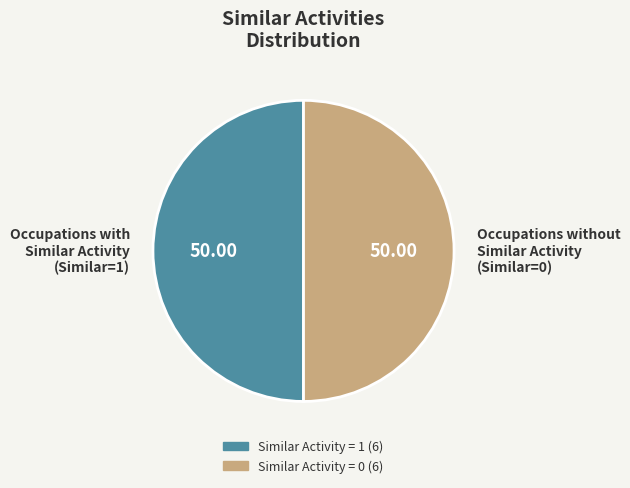

Approximately how many times larger is the value at Occupations without Similar Activity (Similar=0) compared to Occupations with Similar Activity (Similar=1)?

1.0